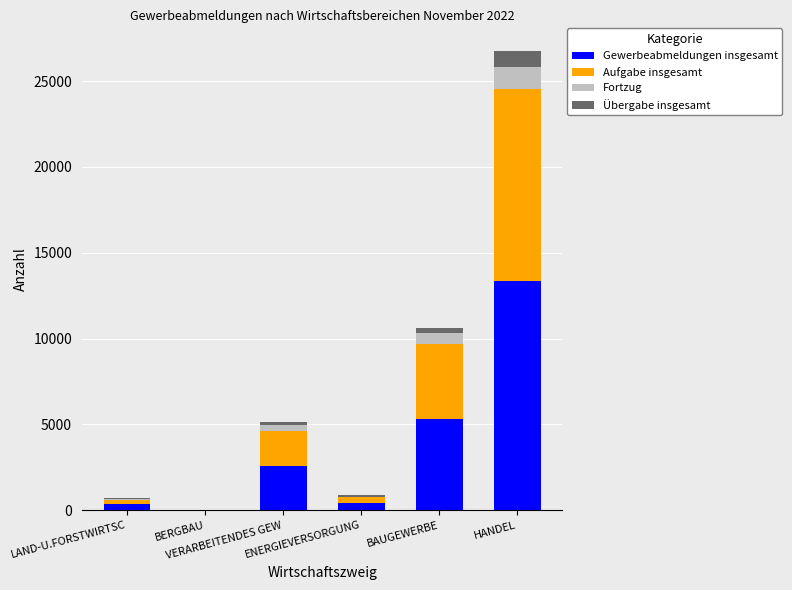

Which series has the largest range (max minus min)?

Gewerbeabmeldungen insgesamt